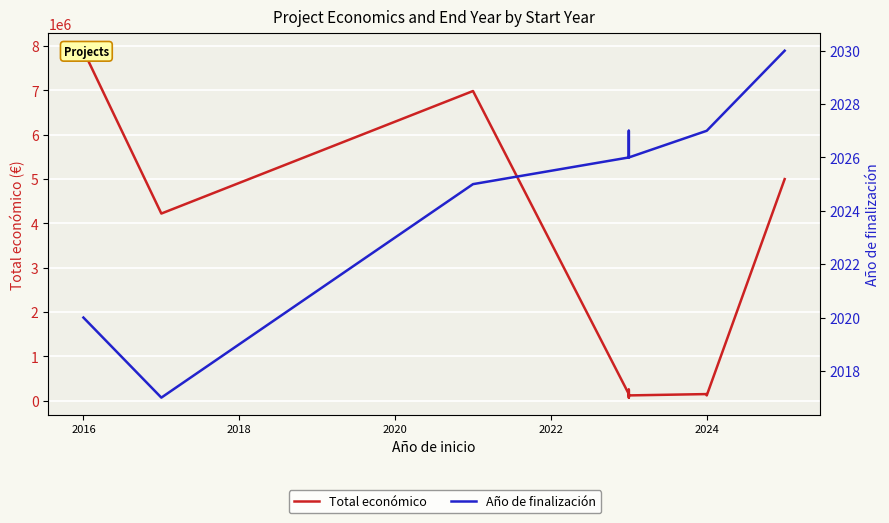

True or false: Año de finalización and Total económico intersect in this chart.

False